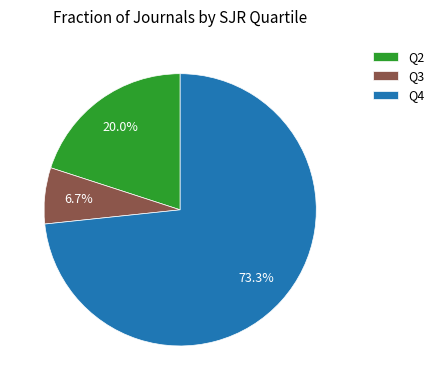

What percentage is the Q4 slice, to the nearest percent?

73%